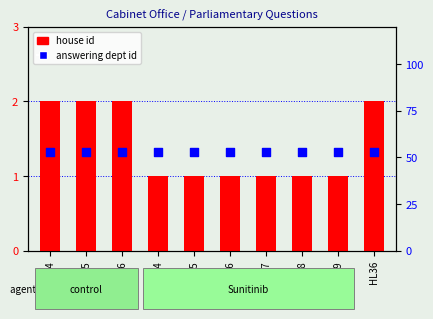

At which category is the sum across all series the highest?

HL894